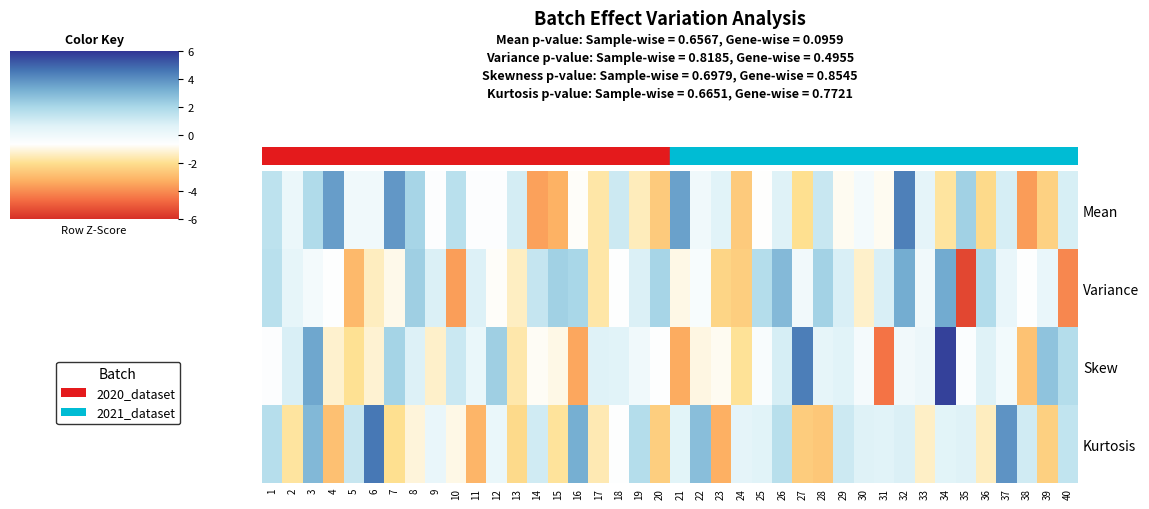

Reading left to right, what are all the values shown in this chart?

Mean: 1=1.5	2=0.2	3=1.8	4=3.7	5=-0.0	6=-0.0	7=3.8	8=2.1	9=-0.5	10=1.6	11=-0.5	12=-0.5	13=1.0	14=-3.6	15=-3.2	16=-0.7	17=-1.7	18=1.1	19=-1.5	20=-2.5	21=3.6	22=-0.0	23=0.6	24=-2.6	25=-0.7	26=0.7	27=-2.0	28=1.3	29=-0.8	30=-0.2	31=-0.8	32=4.4	33=0.4	34=-1.8	35=2.2	36=-2.1	37=0.9	38=-3.7	39=-2.4	40=0.9
Variance: 1=1.6	2=0.4	3=-0.2	4=-0.6	5=-3.0	6=-1.5	7=-0.9	8=2.3	9=0.8	10=-3.6	11=0.7	12=-0.7	13=-1.4	14=1.3	15=2.2	16=2.0	17=-1.7	18=-0.6	19=0.8	20=2.1	21=-0.9	22=-0.3	23=-2.3	24=-2.5	25=1.8	26=2.9	27=-0.1	28=2.2	29=0.8	30=-1.3	31=0.8	32=3.3	33=-0.0	34=3.3	35=-5.4	36=1.8	37=0.2	38=-0.6	39=0.3	40=-4.1
Skew: 1=-0.5	2=0.8	3=3.4	4=-1.2	5=-1.9	6=-1.2	7=2.1	8=0.7	9=-1.3	10=1.2	11=0.2	12=2.3	13=-1.7	14=-0.8	15=-0.9	16=-3.5	17=0.7	18=0.6	19=-0.0	20=-0.6	21=-3.3	22=-1.0	23=-0.8	24=-1.9	25=-0.4	26=0.9	27=4.4	28=0.4	29=0.6	30=-0.2	31=-4.5	32=-0.1	33=0.1	34=5.8	35=-0.5	36=0.7	37=-0.1	38=-2.8	39=2.7	40=1.7
Kurtosis: 1=1.7	2=-1.8	3=3.0	4=-2.8	5=1.3	6=4.6	7=-2.0	8=-1.1	9=0.3	10=-1.0	11=-3.1	12=0.2	13=-2.1	14=1.0	15=-1.8	16=3.3	17=-1.5	18=-0.6	19=1.7	20=-2.5	21=0.5	22=2.8	23=-3.3	24=0.4	25=0.6	26=1.7	27=-2.5	28=-2.7	29=1.1	30=0.7	31=0.6	32=0.8	33=-1.3	34=0.5	35=0.7	36=-1.4	37=3.9	38=1.0	39=-2.4	40=1.4